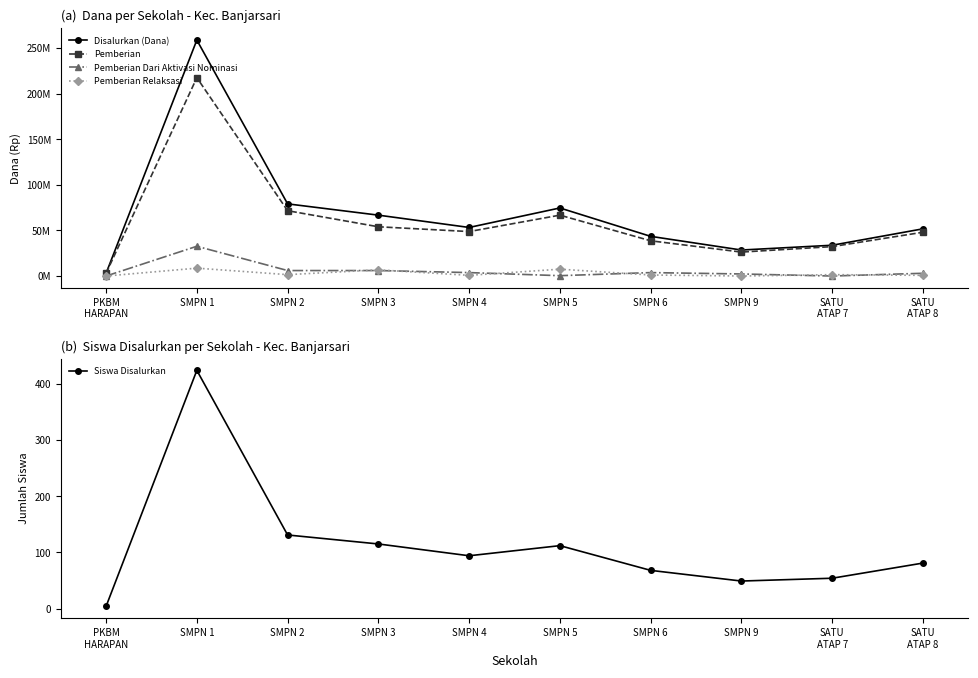

Is this an area chart (filled region under the line)?

No